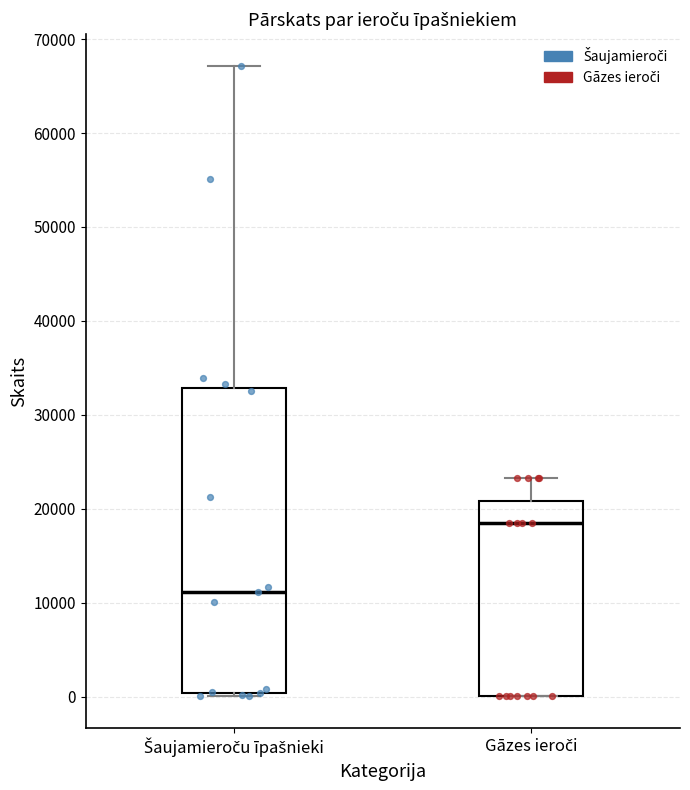

Which box's median line is the lowest?

Šaujamieroču īpašnieki